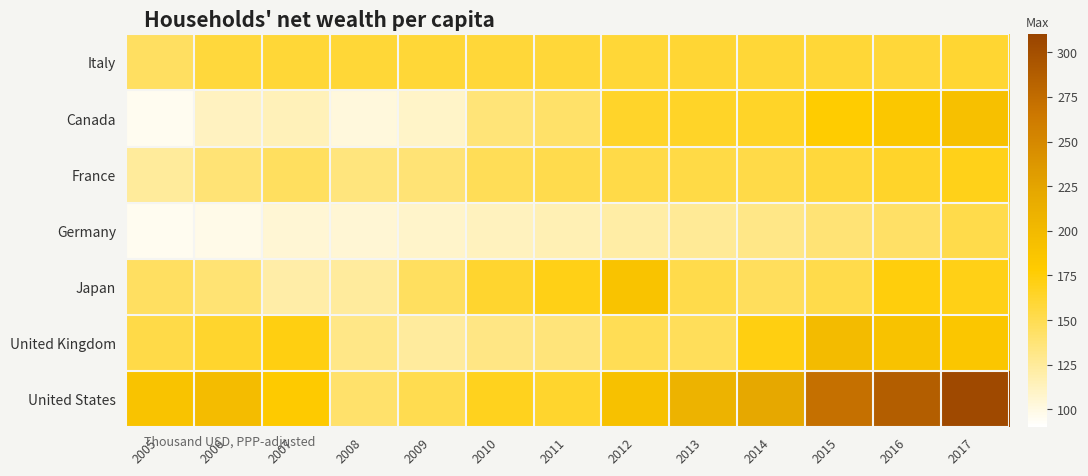

List the series in order of their peak value, lowest first.

Germany, Italy, France, Japan, Canada, United Kingdom, United States